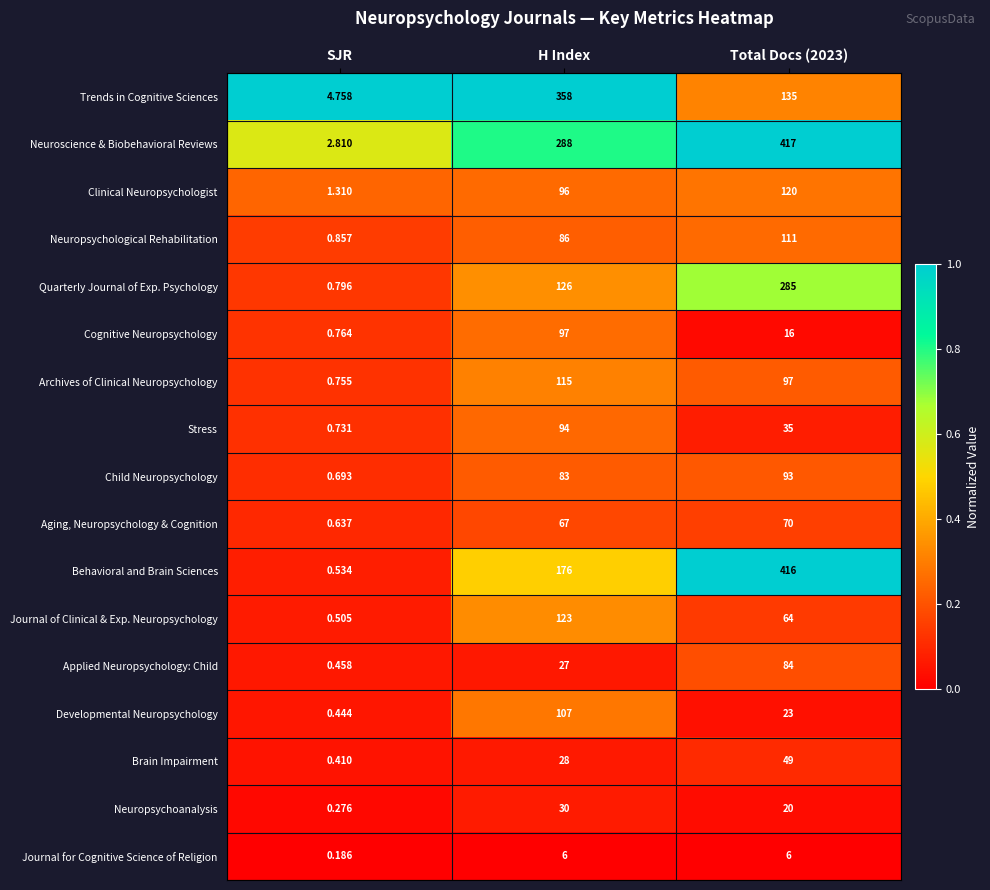

List the series in order of their peak value, lowest first.

Journal for Cognitive Science of Religion, Neuropsychoanalysis, Brain Impairment, Aging, Neuropsychology & Cognition, Applied Neuropsychology: Child, Child Neuropsychology, Stress, Cognitive Neuropsychology, Developmental Neuropsychology, Neuropsychological Rehabilitation, Archives of Clinical Neuropsychology, Clinical Neuropsychologist, Journal of Clinical & Exp. Neuropsychology, Quarterly Journal of Exp. Psychology, Trends in Cognitive Sciences, Behavioral and Brain Sciences, Neuroscience & Biobehavioral Reviews